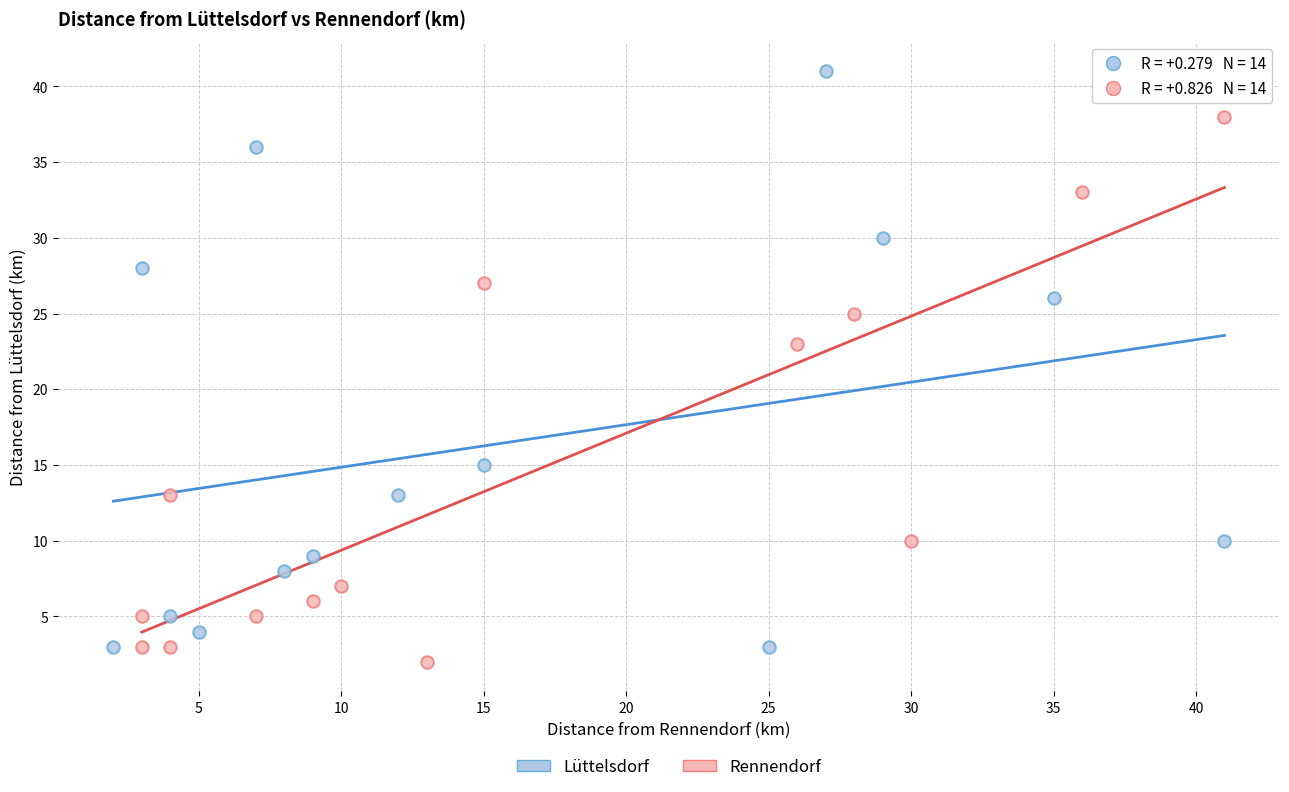

Which series has the largest Y range (max minus min)?

Lüttelsdorf